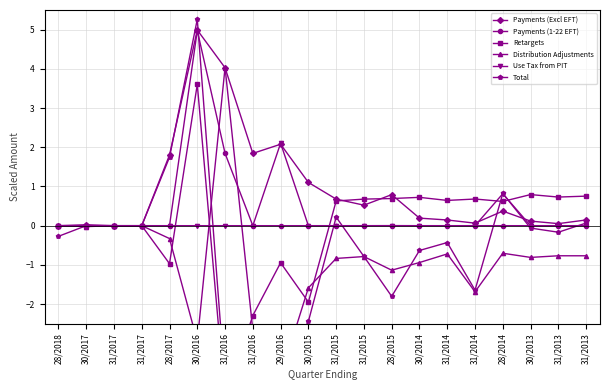

True or false: Payments (Excl EFT) and Distribution Adjustments intersect in this chart.

True